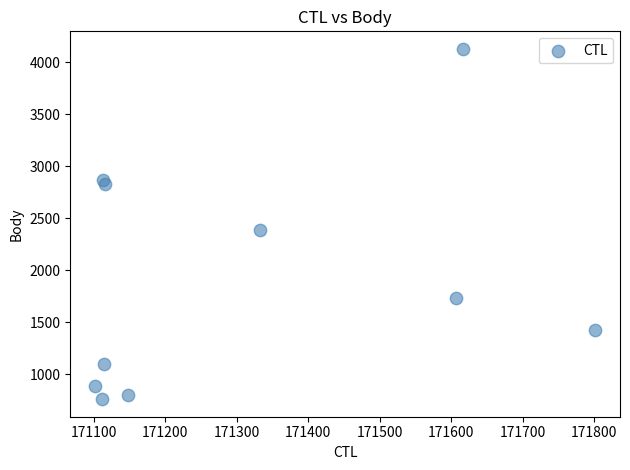

What is the range of Y values (max minus min)?

3368